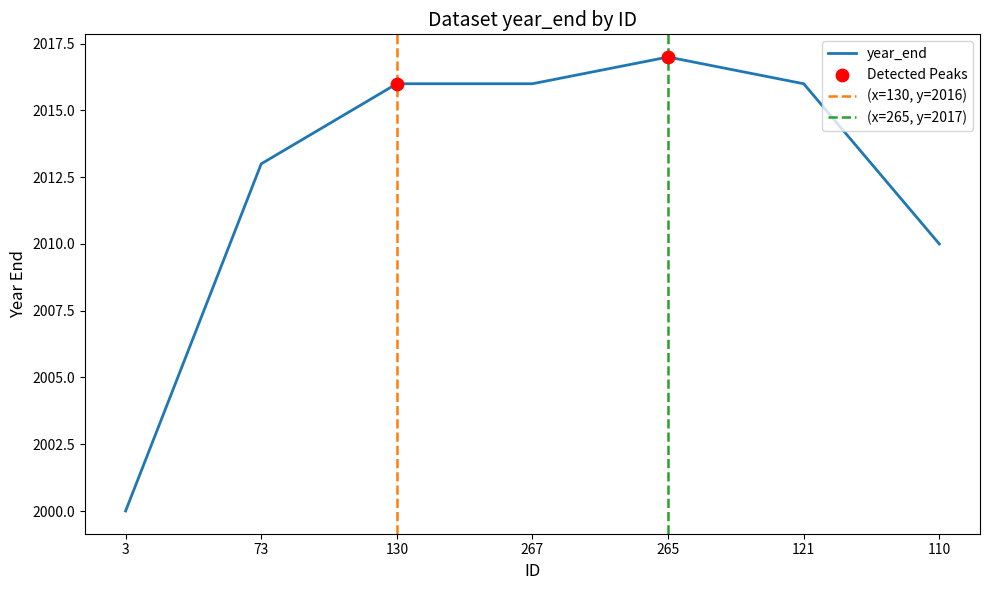

Which has a higher value, 73 or 130?

130